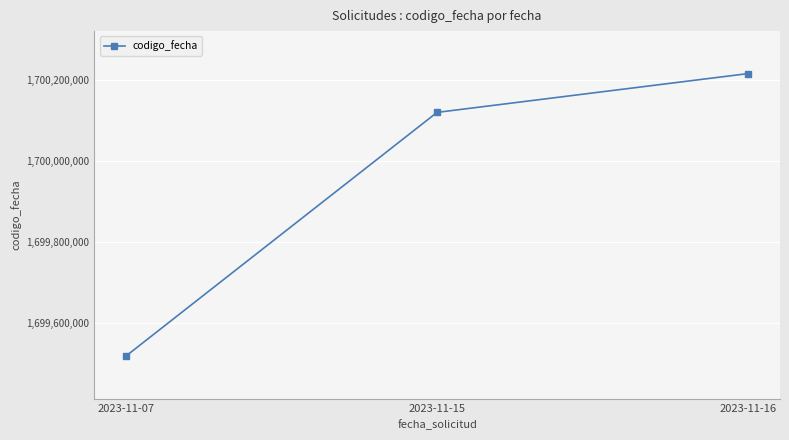

Reading left to right, extract all data points from this chart.

2023-11-07=1699518215	2023-11-15=1700120416	2023-11-16=1700216352